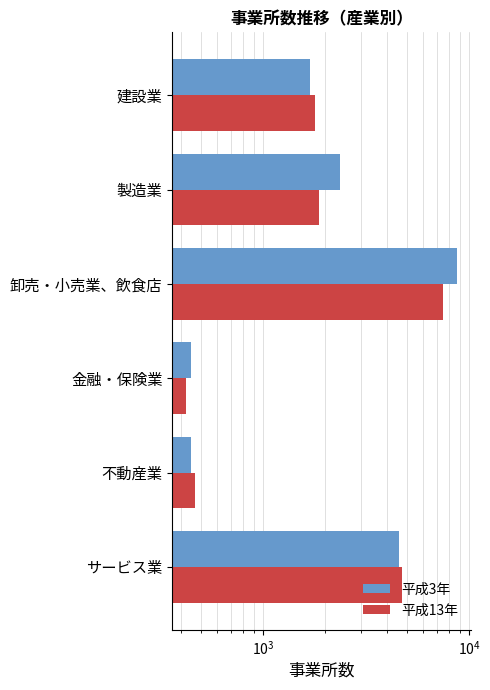

What is the smallest value displayed?

422